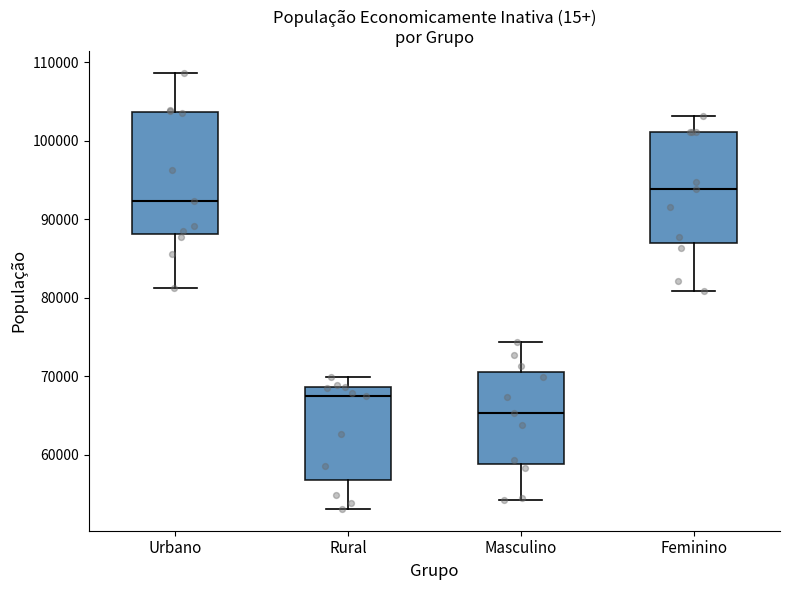

Which box has the highest median line?

Feminino